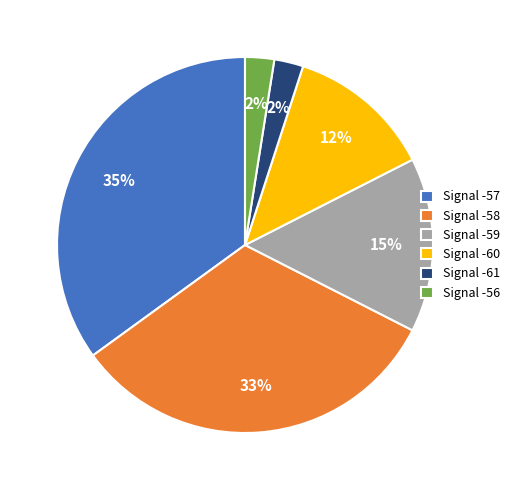

Is there any slice that represents more than half of the pie?

No